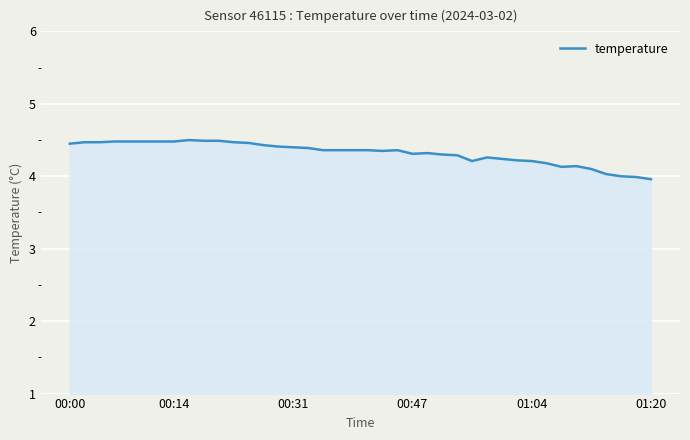

How many lines are shown in the chart?

1